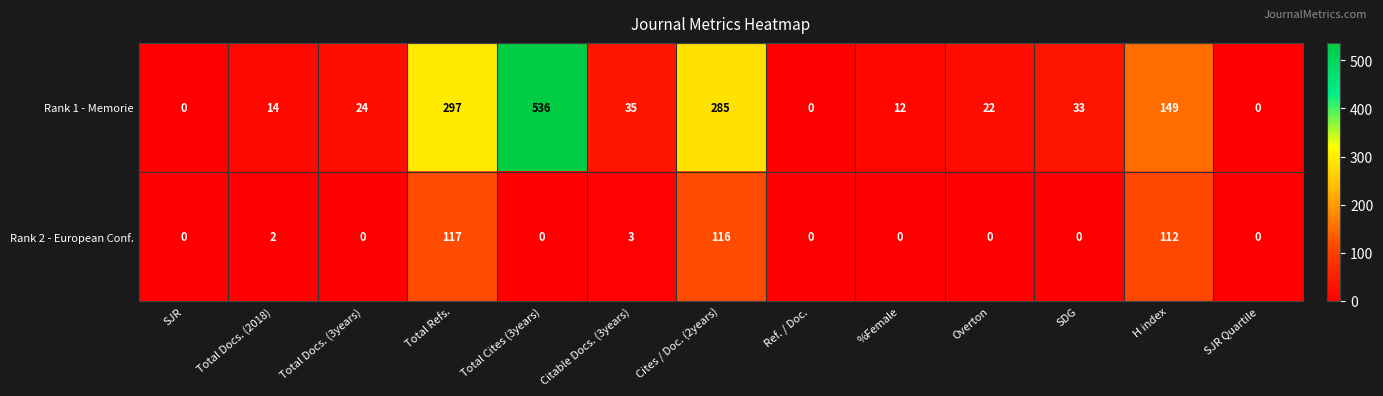

Reading left to right, what are all the values shown in this chart?

Rank 1 - Memorie: 0	14	24	297	536	35	285	0	12	22	33	149	0
Rank 2 - European Conf.: 0	2	0	117	0	3	116	0	0	0	0	112	0